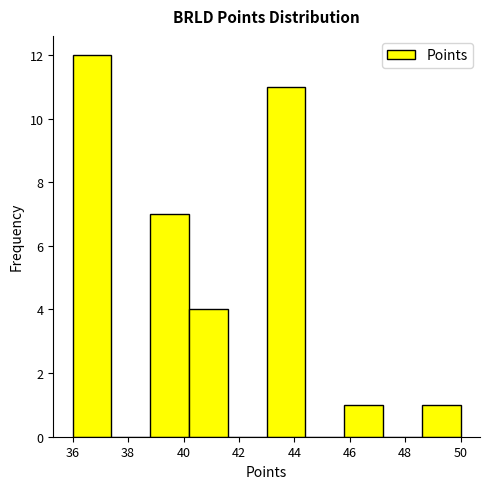

How tall is the bar that spans 40.2 to 41.6 on the x-axis? The values are not printed on the chart, so give them approximately, as read against the axis.

4